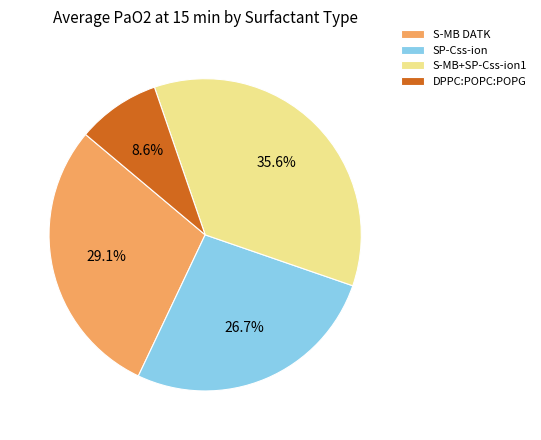

Count the number of slices in the pie.

4